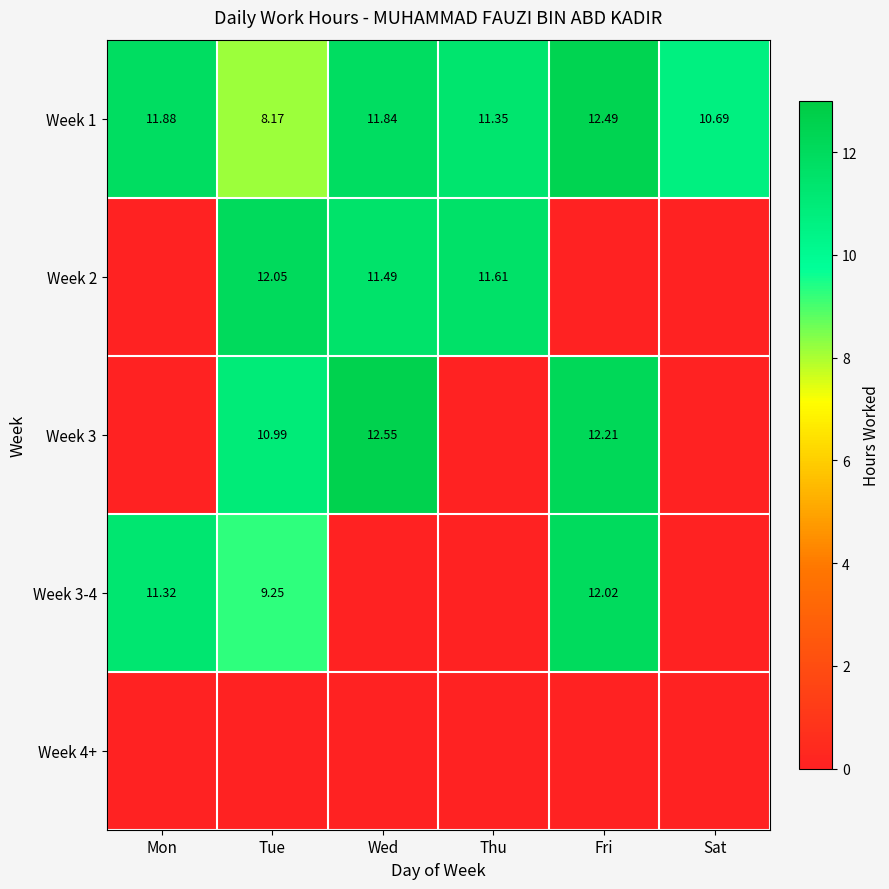

How many series are shown in this chart?

5